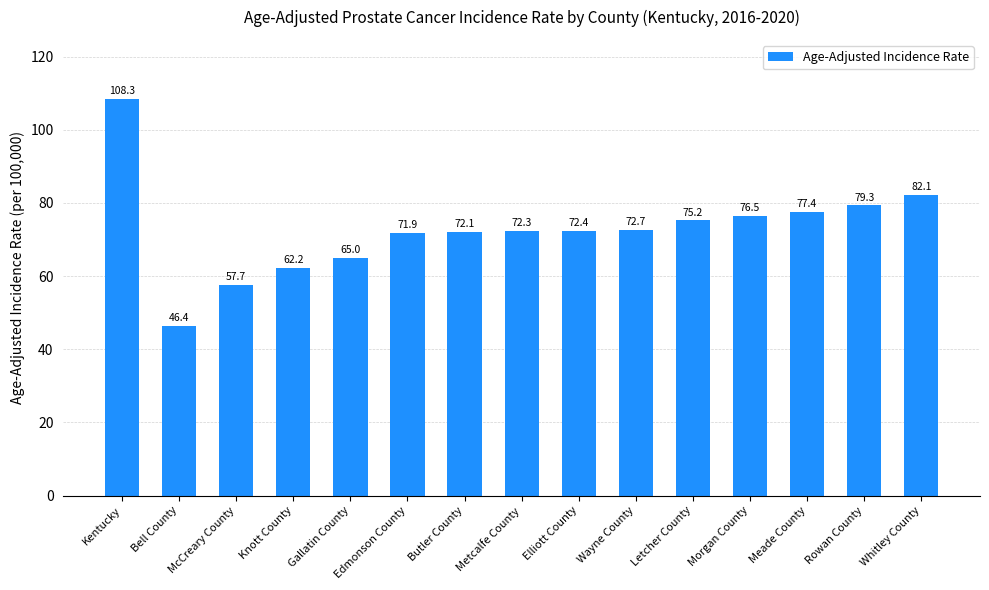

Where is the data nearest to the value 77?

Meade County